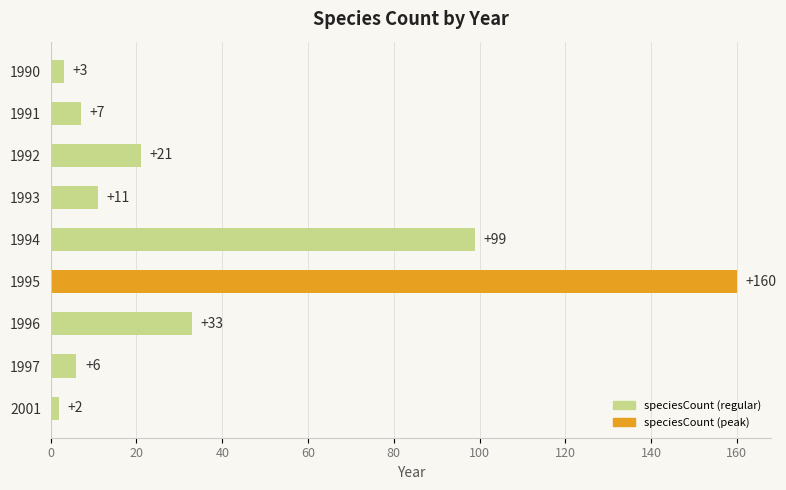

How many data points does each series have?

9